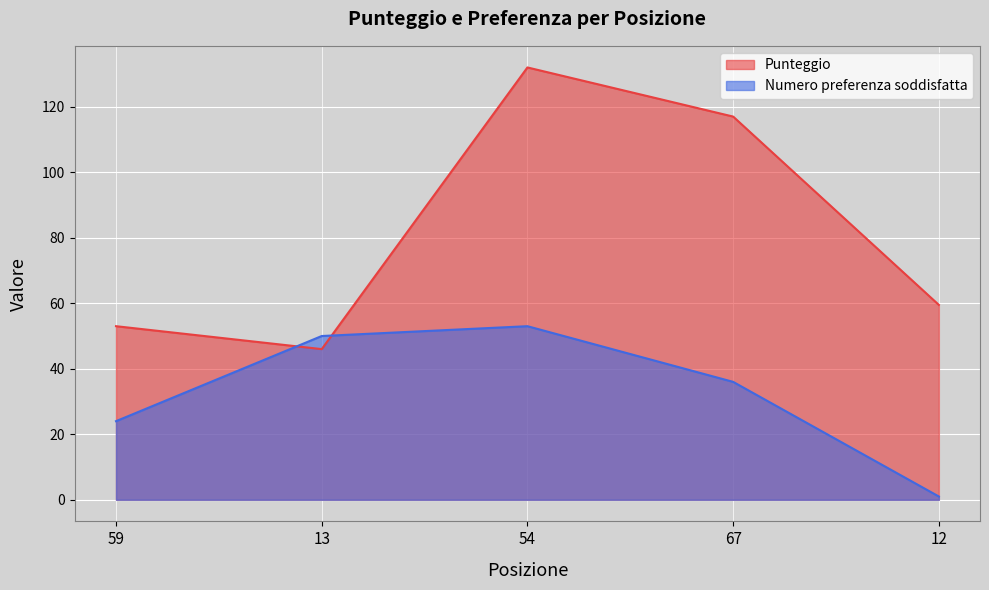

Rank the series at 12 from highest to lowest value.

Punteggio, Numero preferenza soddisfatta